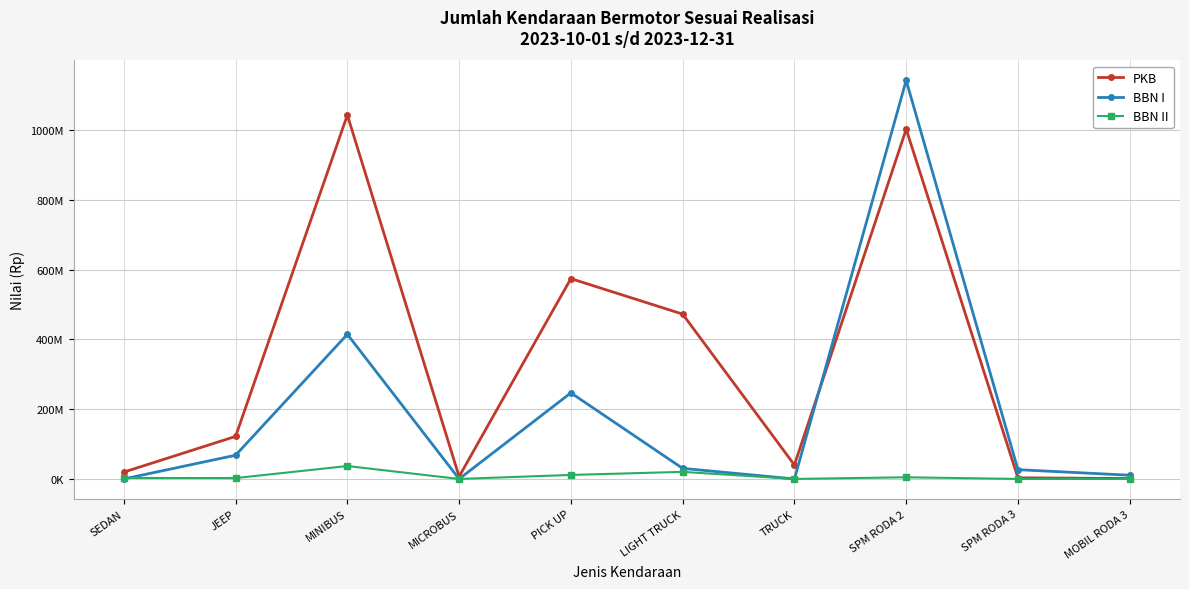

List the labels in order of BBN I value, smallest first.

SEDAN, MICROBUS, TRUCK, MOBIL RODA 3, SPM RODA 3, LIGHT TRUCK, JEEP, PICK UP, MINIBUS, SPM RODA 2